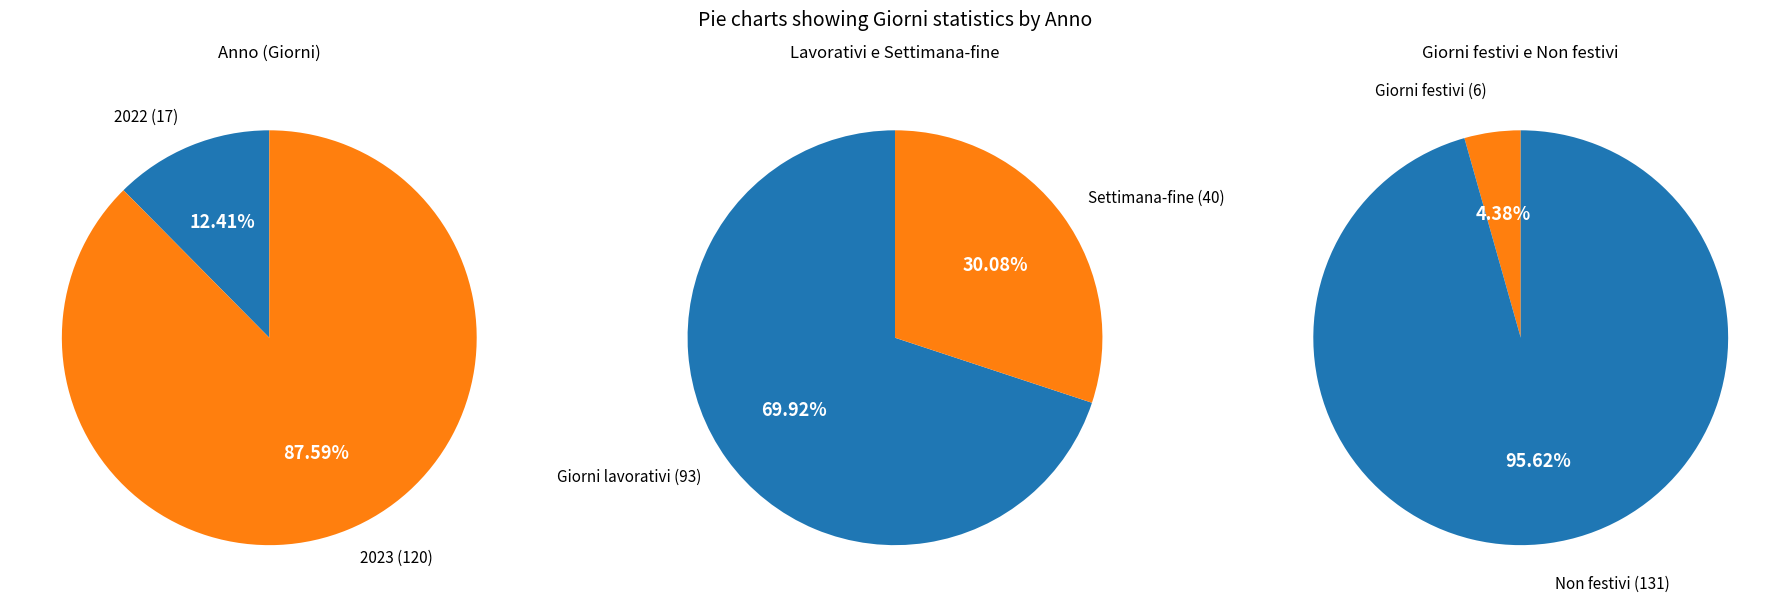

How many segments does this pie chart have?

2